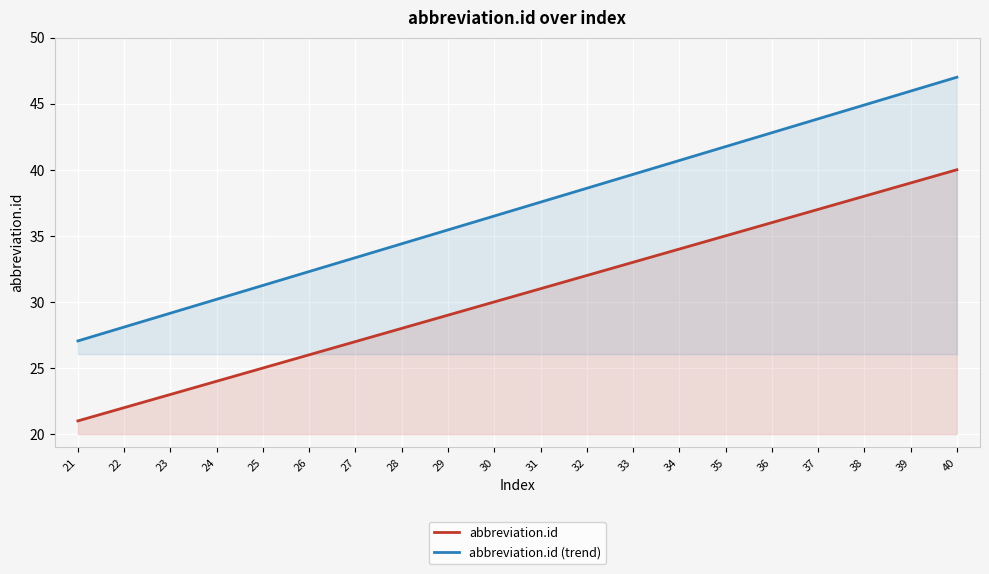

Between 29 and 32, which series saw the biggest shift?

abbreviation.id (trend)